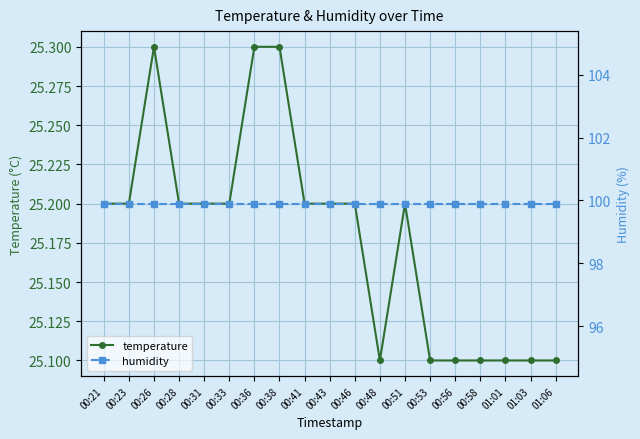

Is the value of humidity at 00:48 greater than the value of temperature at 01:01?

Yes